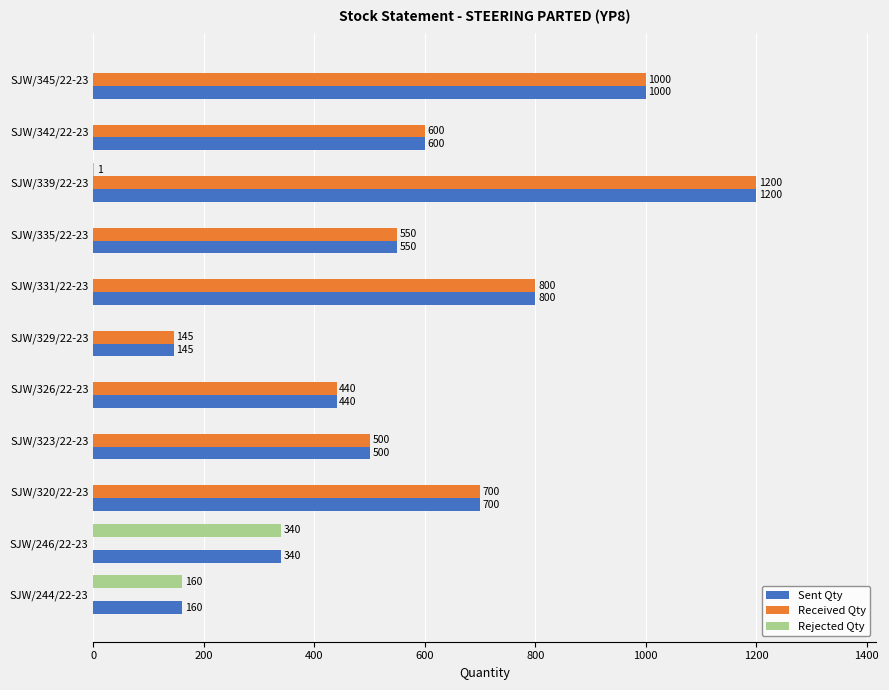

Which series changed the most between SJW/244/22-23 and SJW/345/22-23?

Received Qty